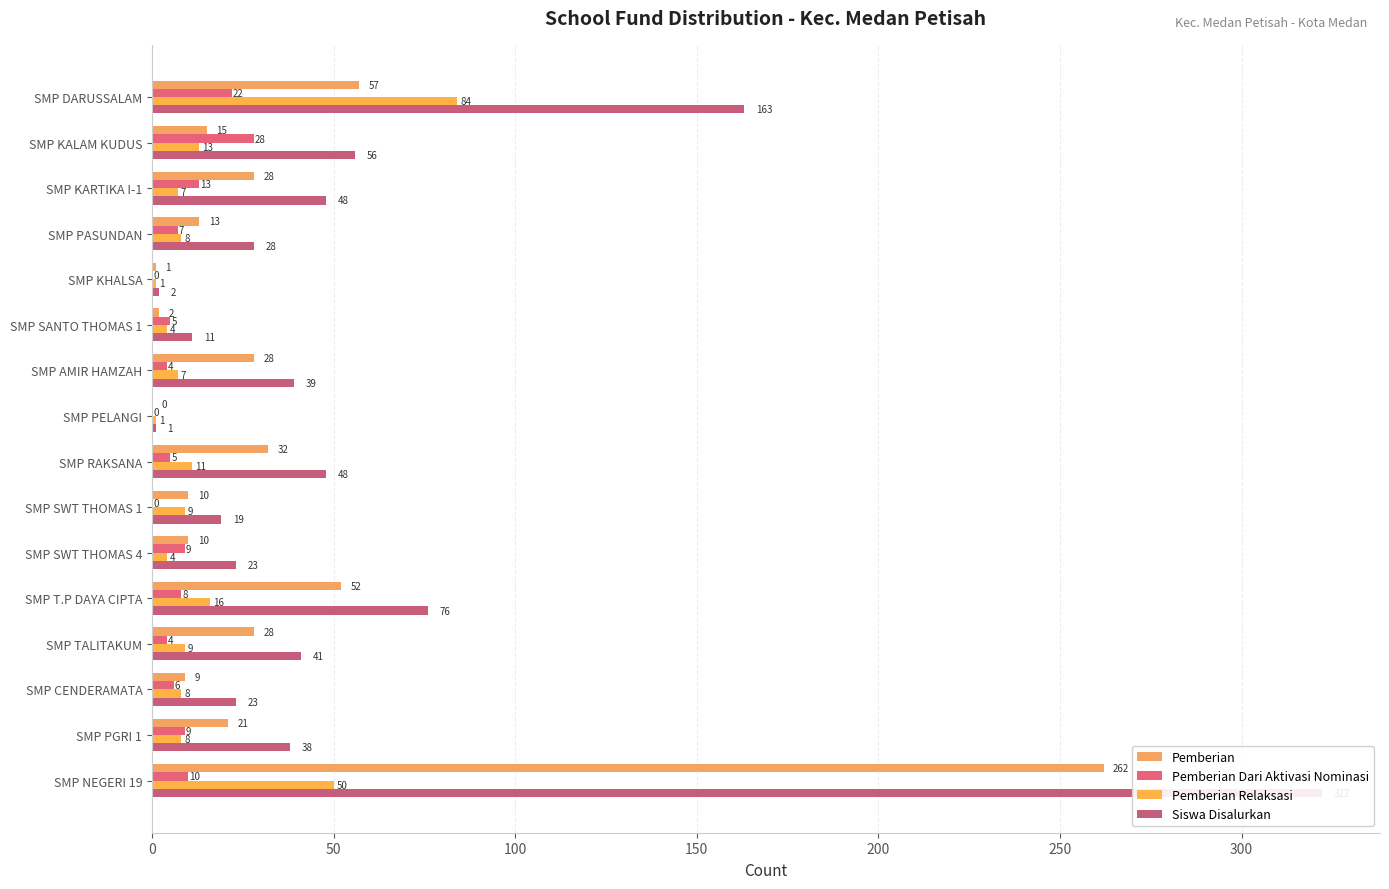

What is the difference between the maximum and minimum values in the Siswa Disalurkan series?

321